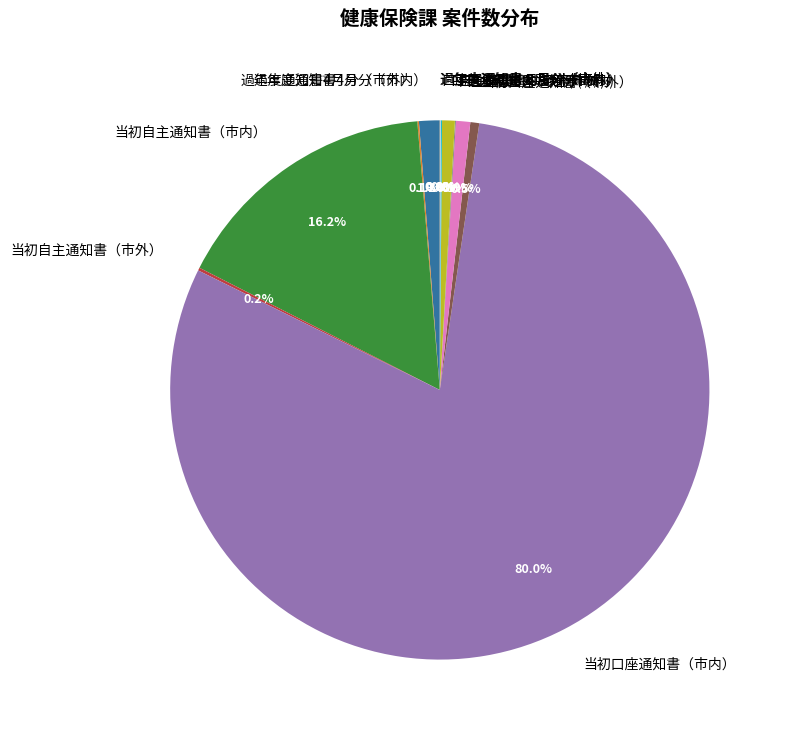

Which slice is the largest?

当初口座通知書（市内）